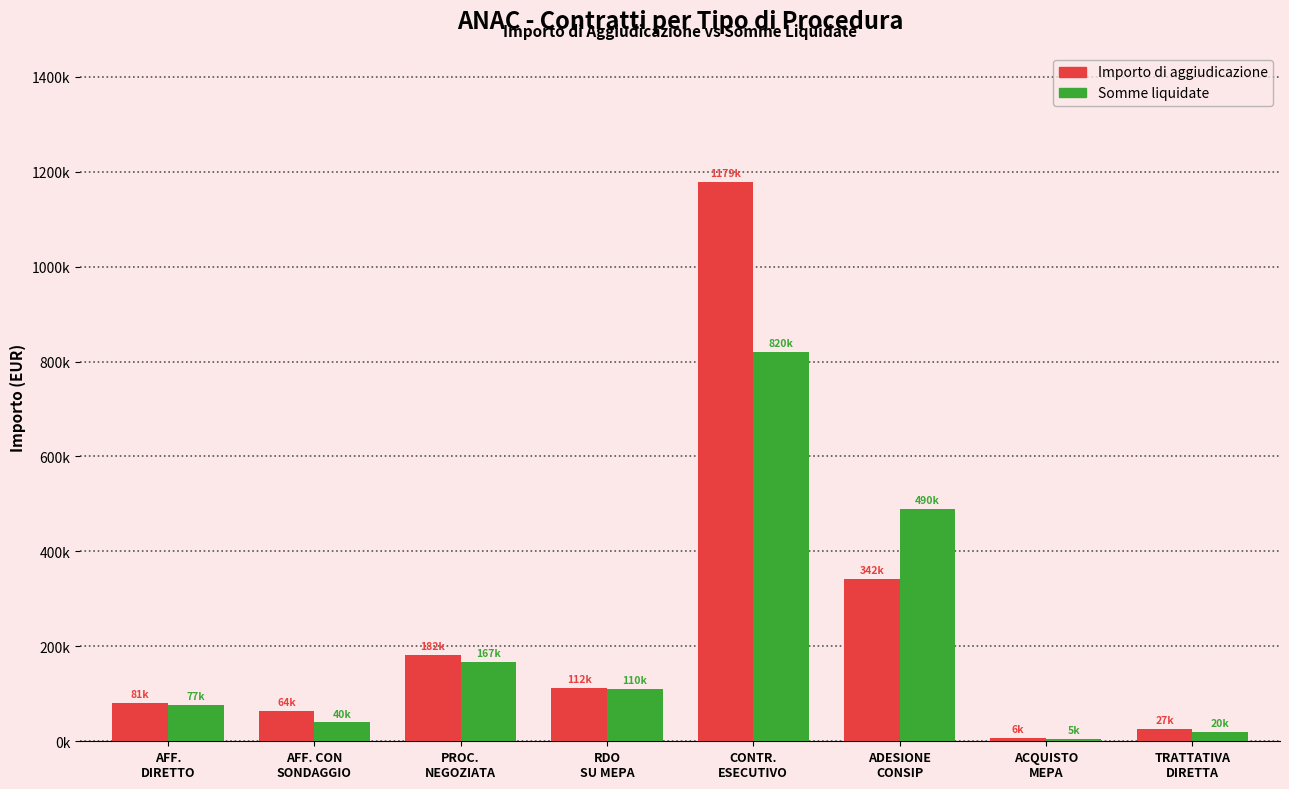

What are all the series names shown in the legend?

Importo di aggiudicazione, Somme liquidate